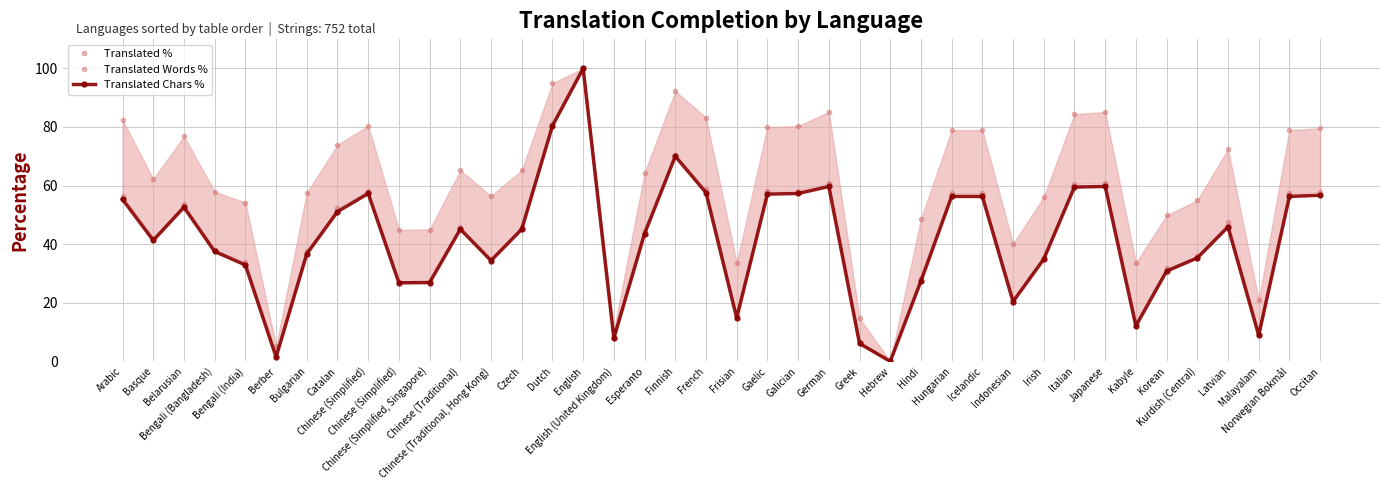

What is the label of the 38th point from the left?

Malayalam